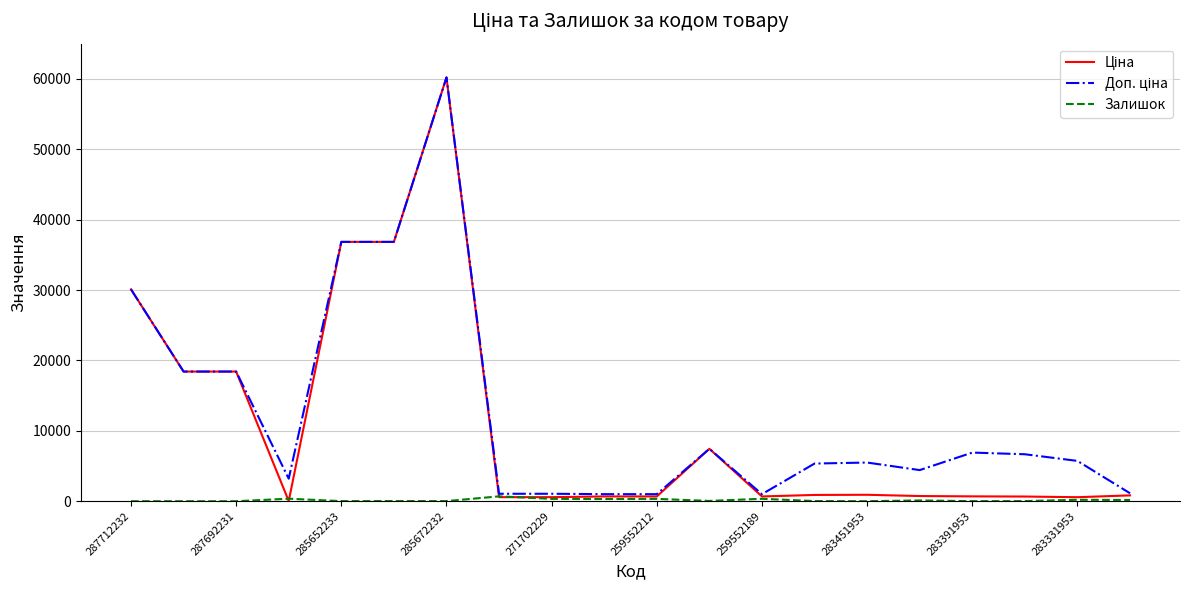

What is the greatest value displayed?

60205.6